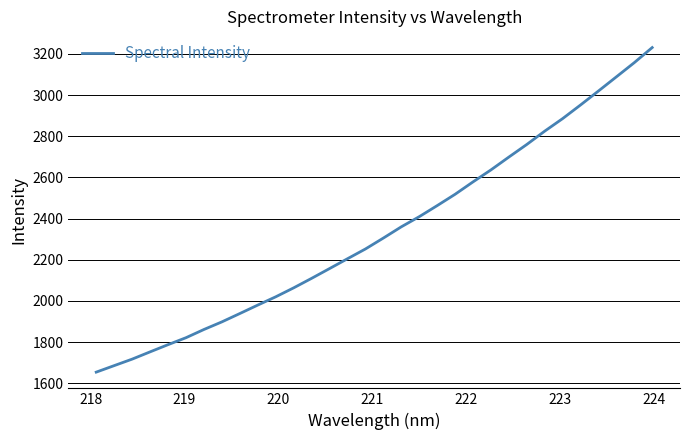

What is the difference between the maximum and minimum values?

1576.6